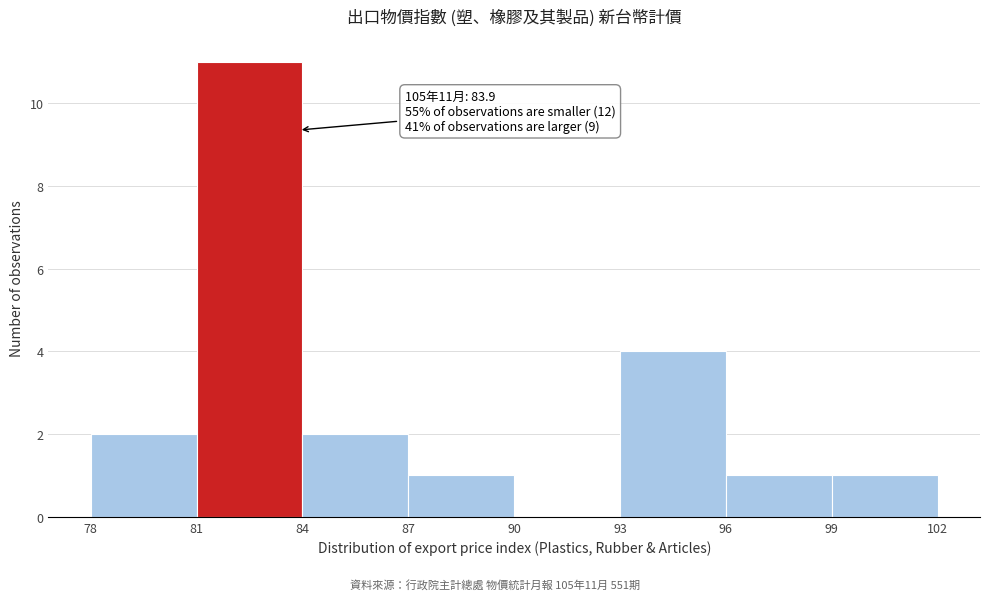

Which range on the x-axis has the tallest bar?

81 to 84